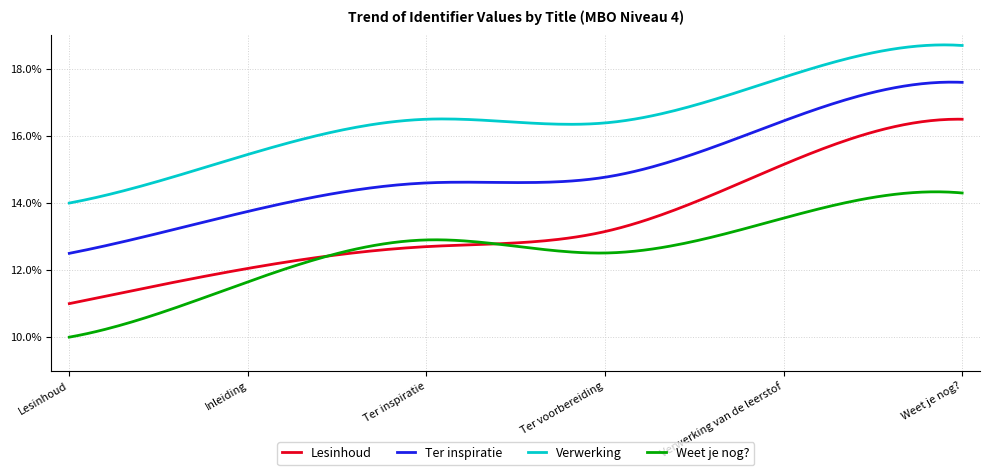

Which series has the largest range (max minus min)?

Lesinhoud